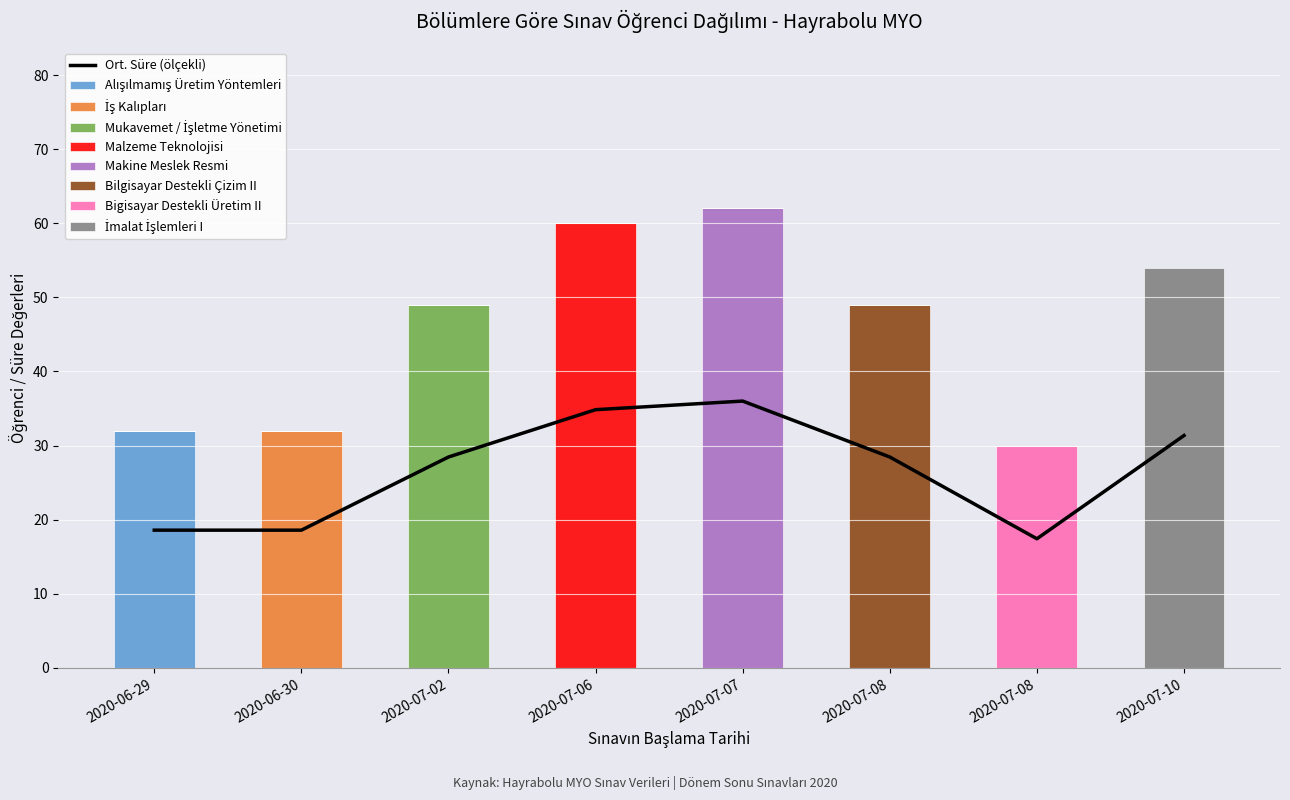

What is the change in value from 2020-06-30 to 2020-07-06?

+16.3